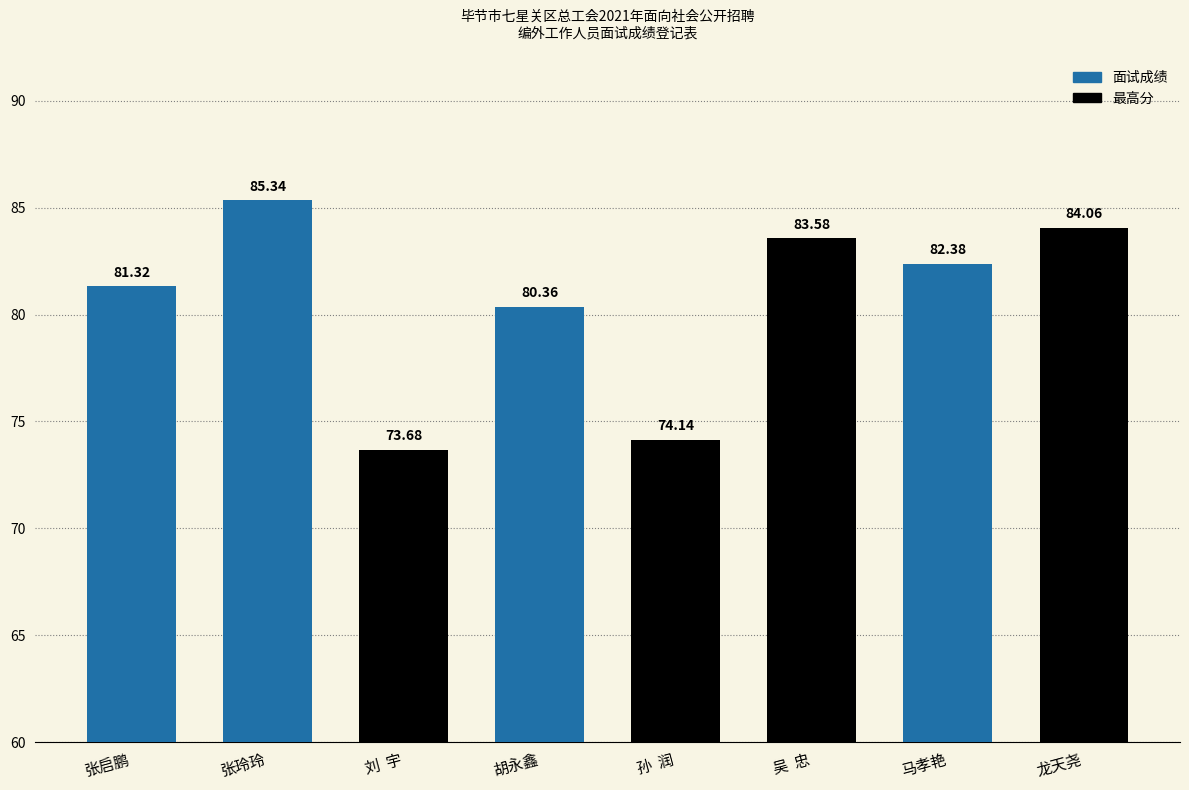

What is the difference between the maximum and minimum values?

11.7